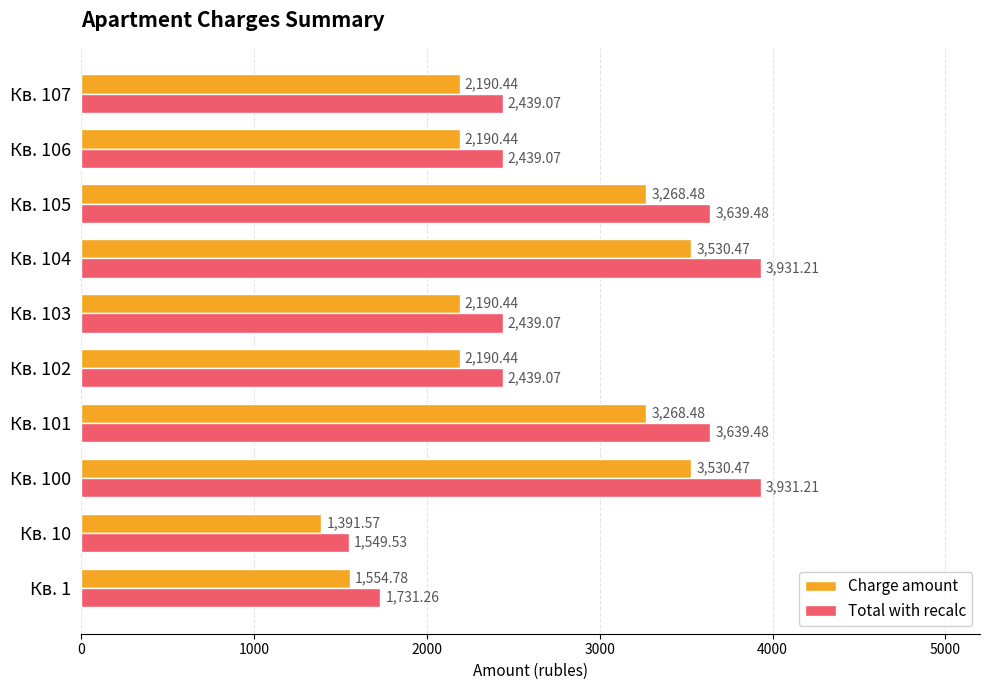

What is the spread (max minus min) of values at Кв. 106?

248.6